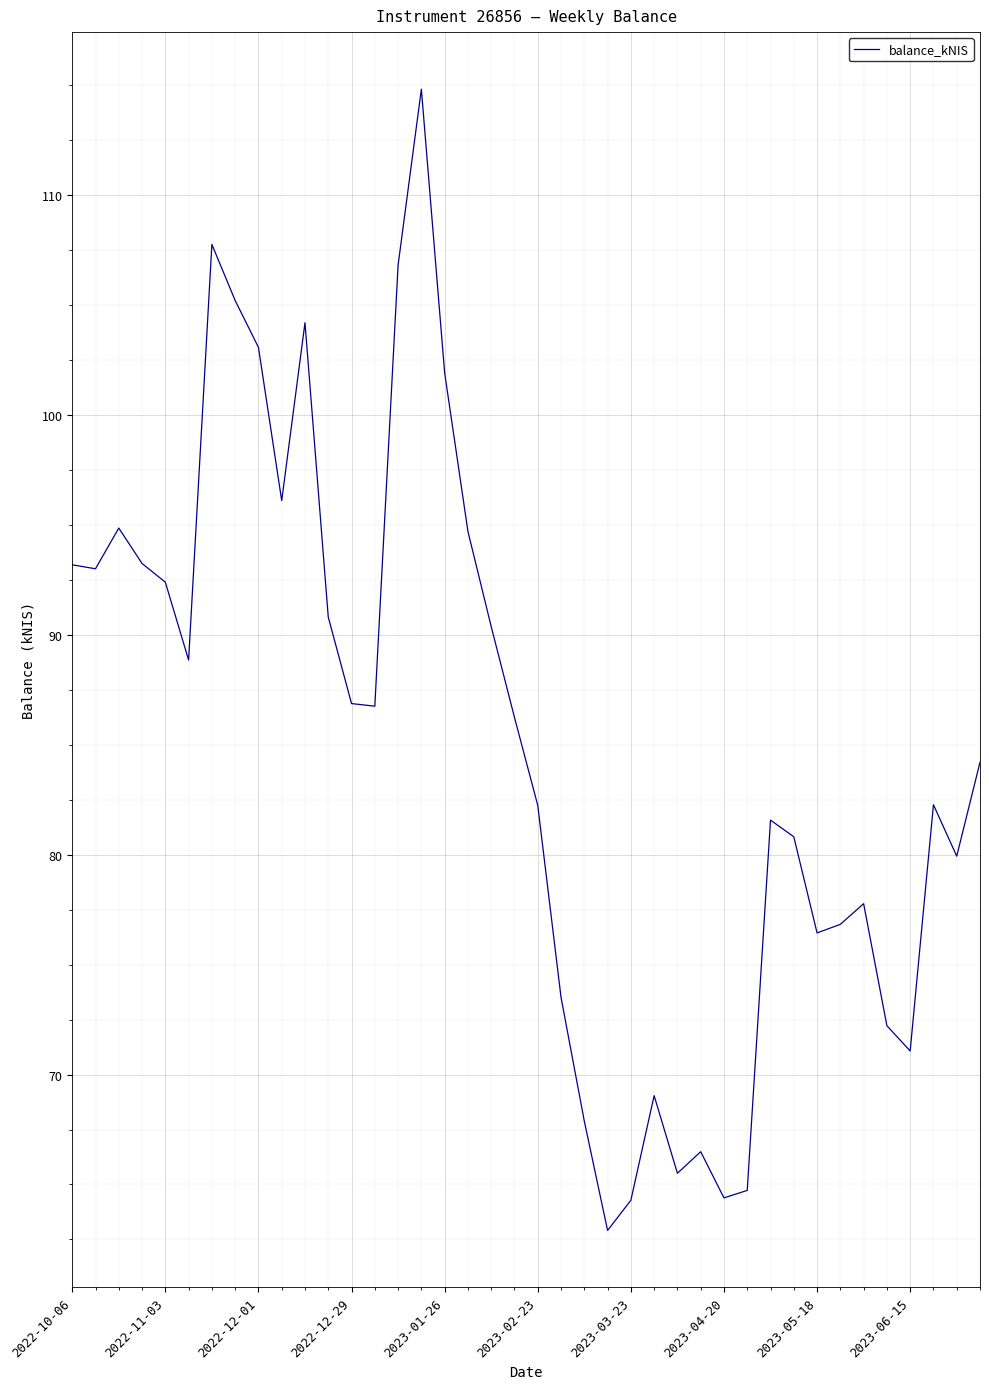

What is the smallest value displayed?

62.9